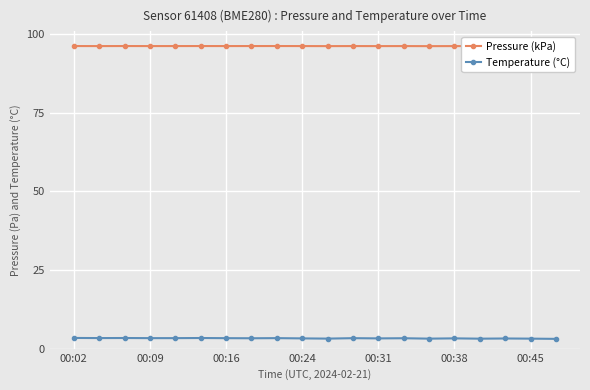

Which series has the widest spread of values?

Temperature (°C)